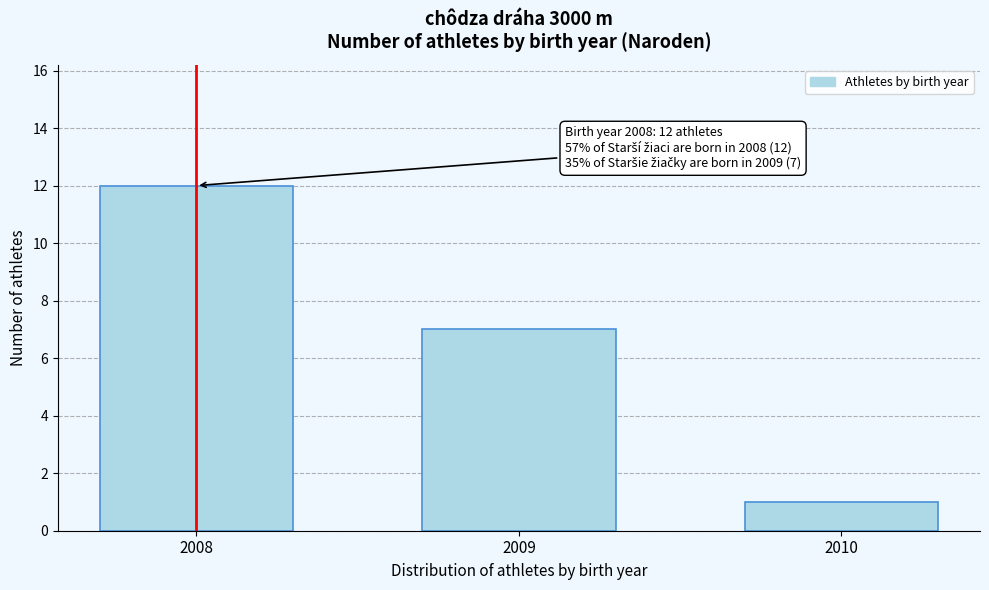

Reading left to right, what are all the values shown in this chart?

2008=12	2009=7	2010=1